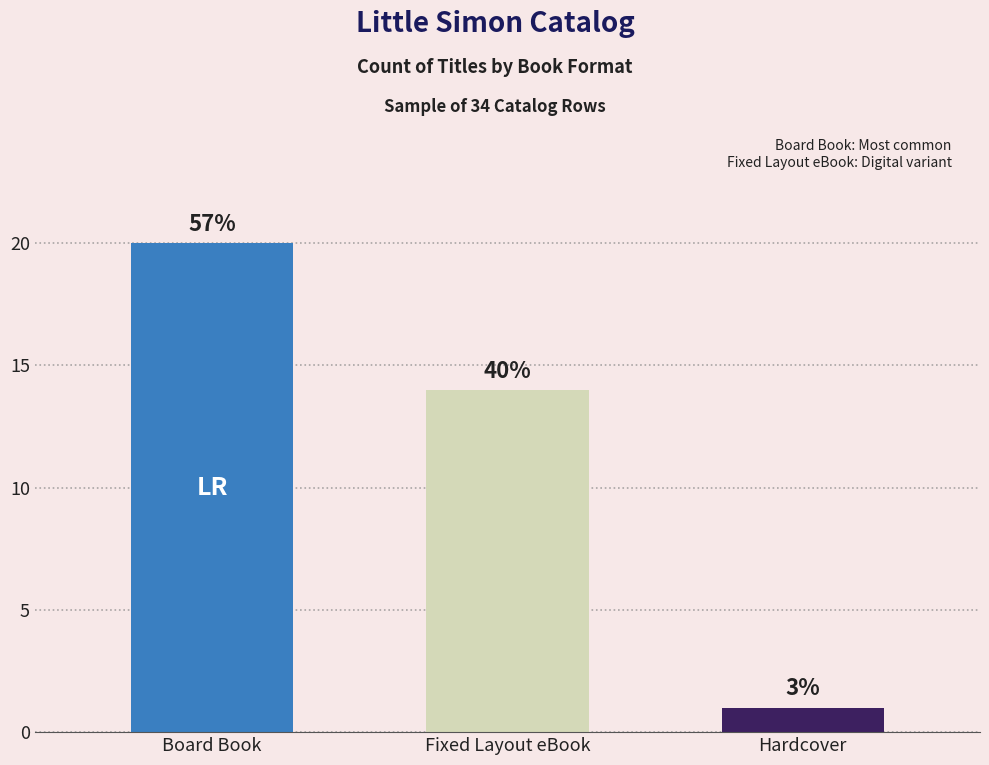

What is the difference between the maximum and minimum values?

19